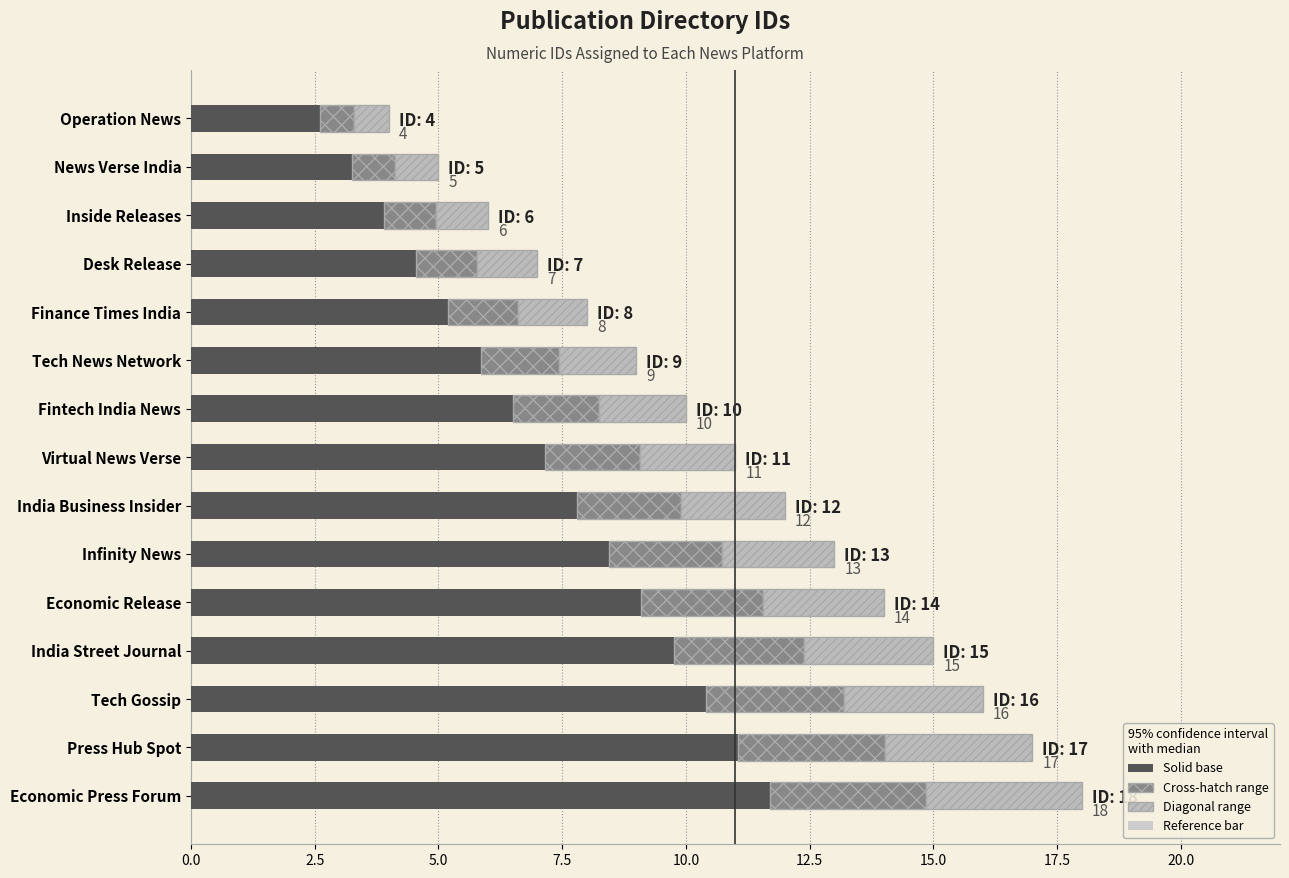

What is the difference between the second highest and minimum values?

8.5